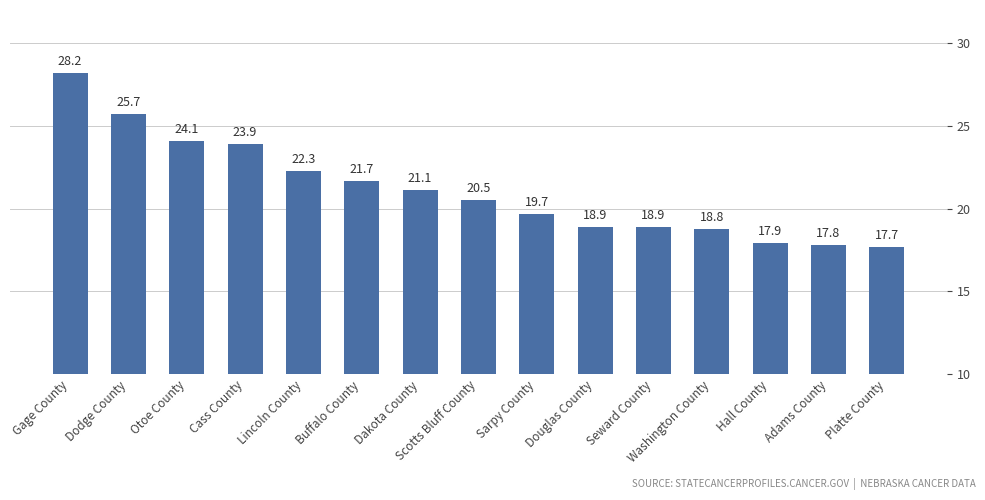

What is the minimum value shown in the chart?

17.7